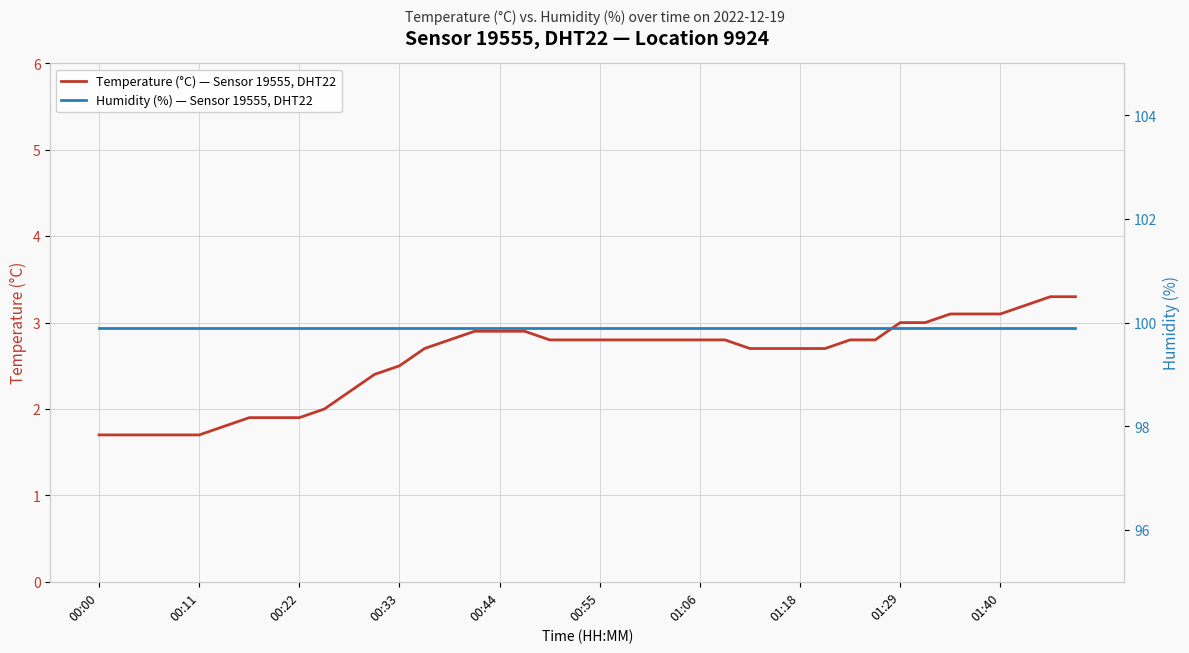

The Temperature (°C) — Sensor 19555, DHT22 series shows 0.8 at 00:00. True or false?

False